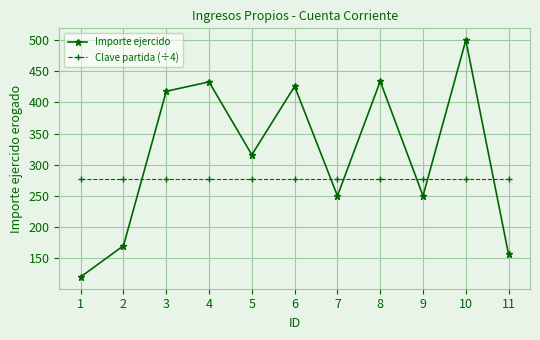

Is it true that Clave partida (÷4) equals 182.8 at 10?

False